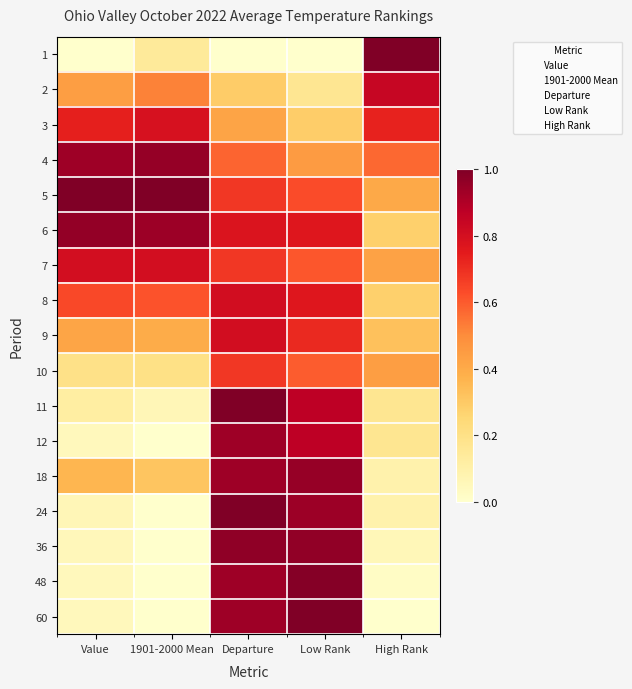

What is the spread (max minus min) of values at Value?

1.0